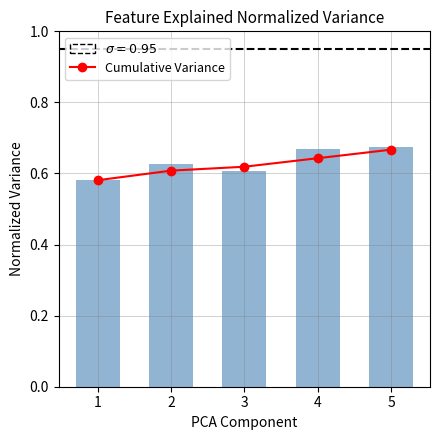

What is the sum of the Allocated Electric Share values at 5 and 4?

1.3